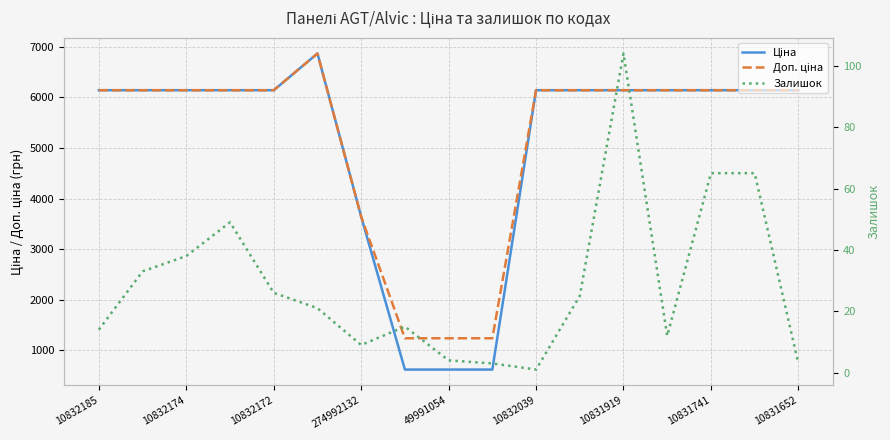

How many lines are shown in the chart?

3